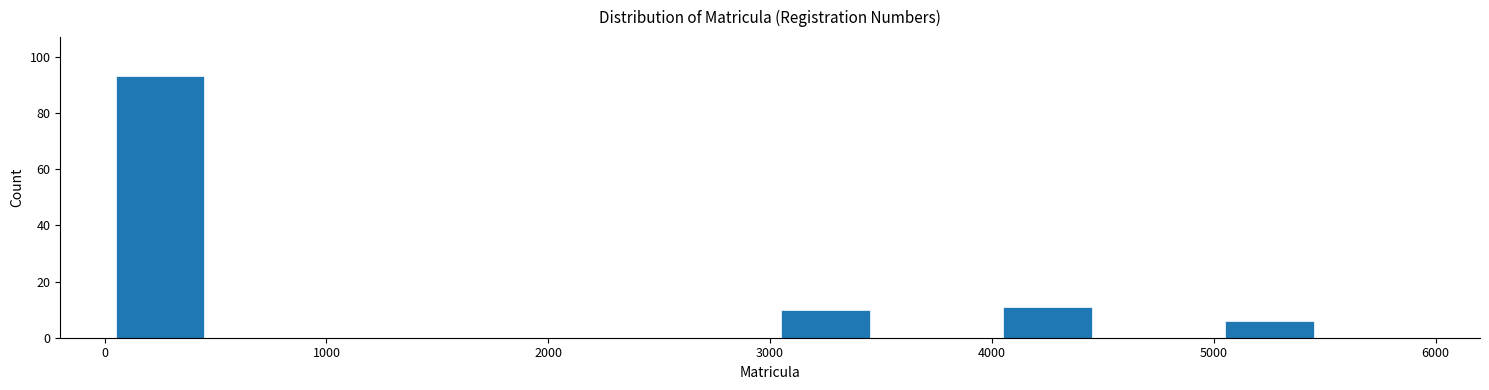

Which range on the x-axis has the tallest bar?

0 to 500